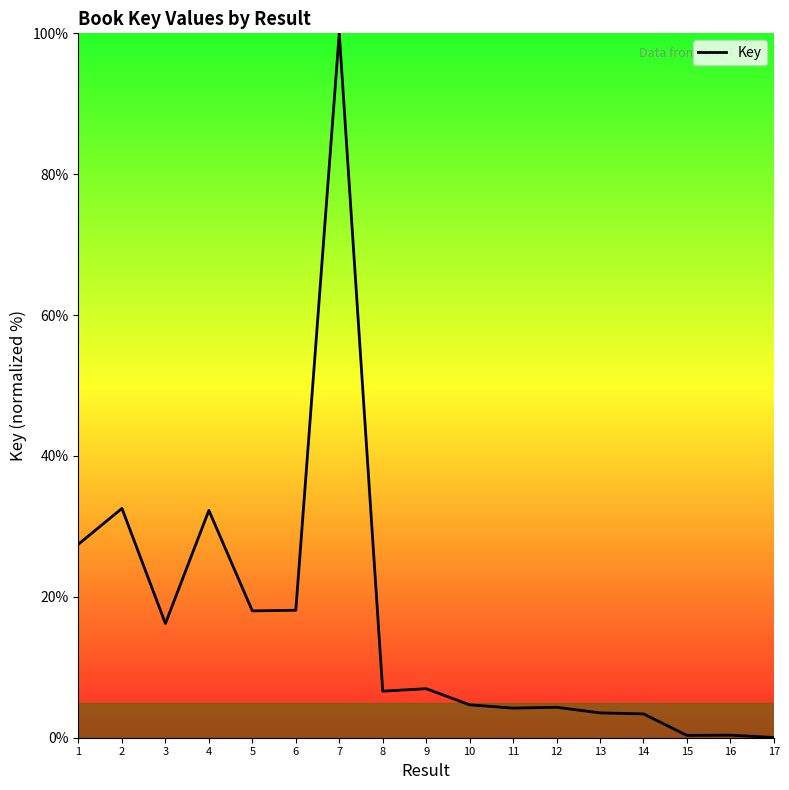

What is the approximate value at 6?

18.1